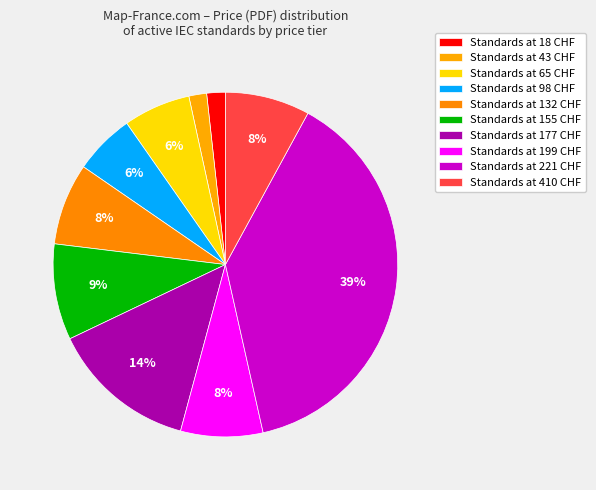

How many segments does this pie chart have?

10